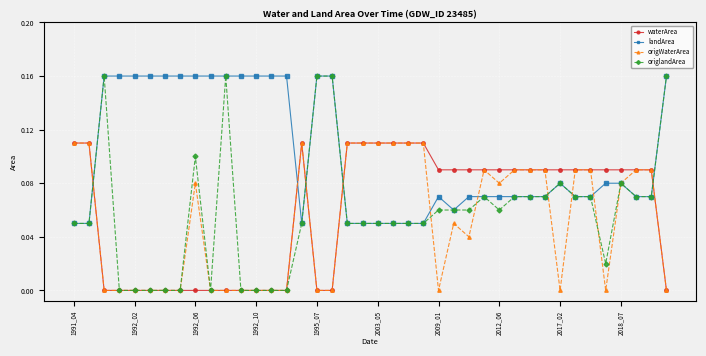

Count the number of data series in this chart.

4